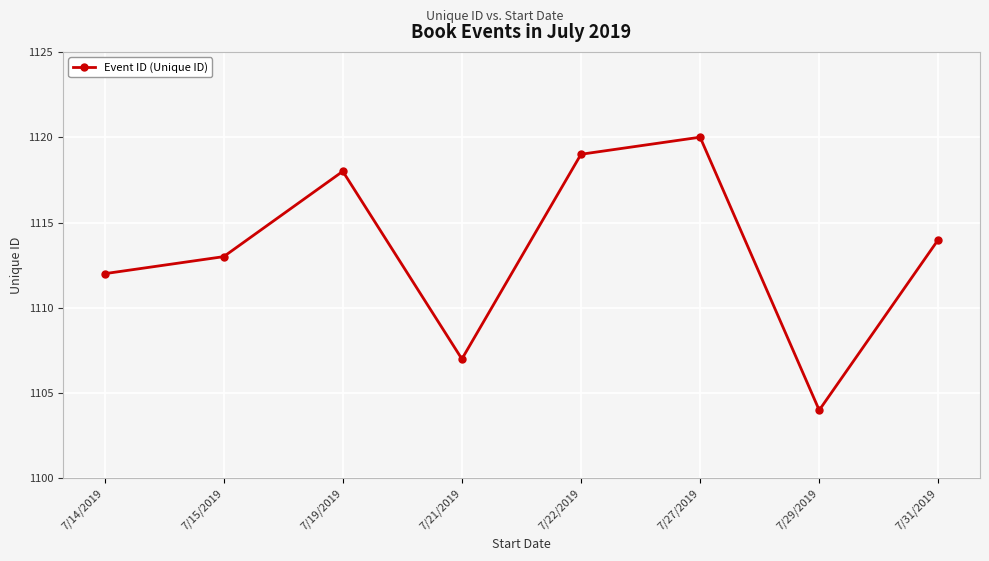

Count the number of data series in this chart.

1